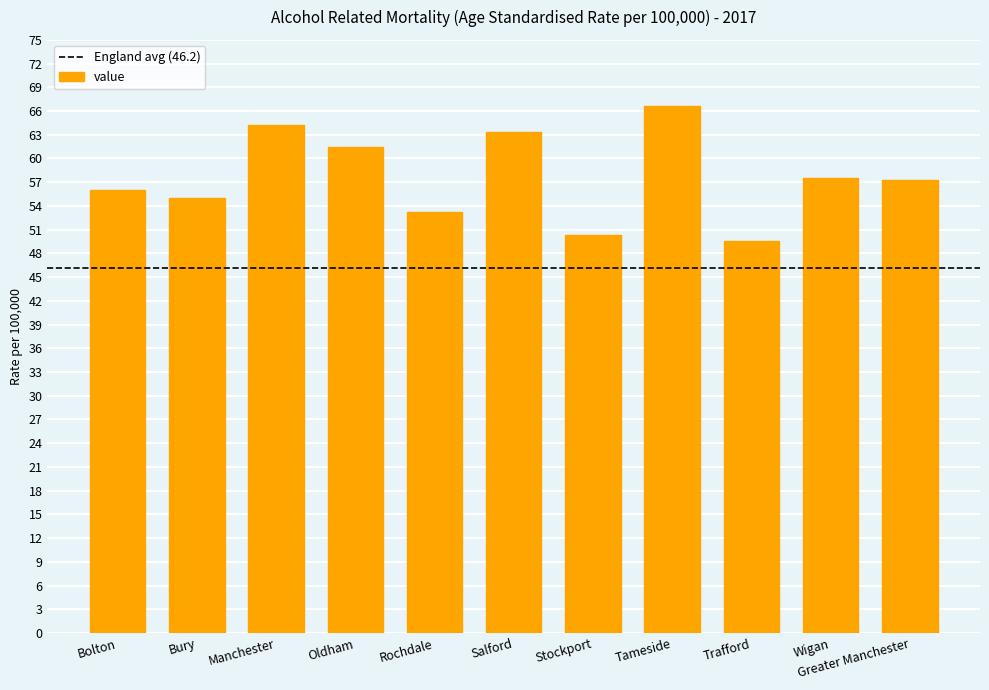

What is the greatest value displayed?

66.7